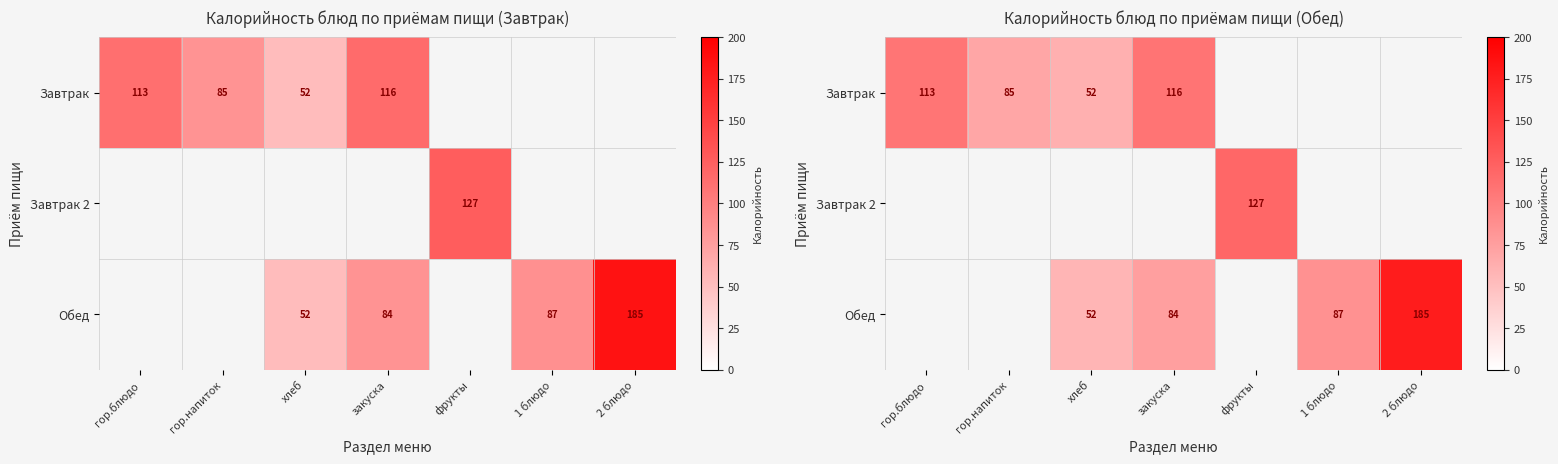

Which category has the lowest value across all series?

хлеб